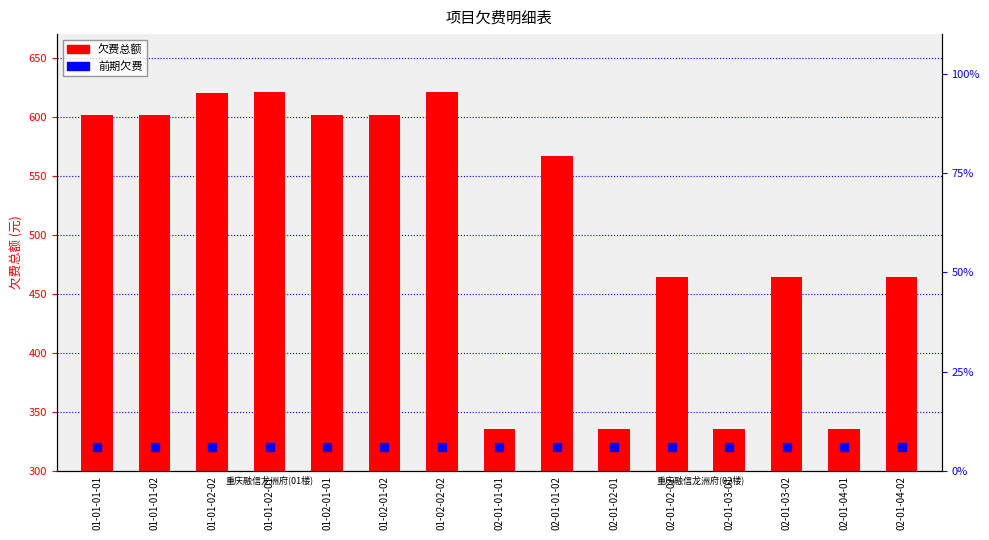

What are all the series names shown in the legend?

欠费总额, 前期欠费